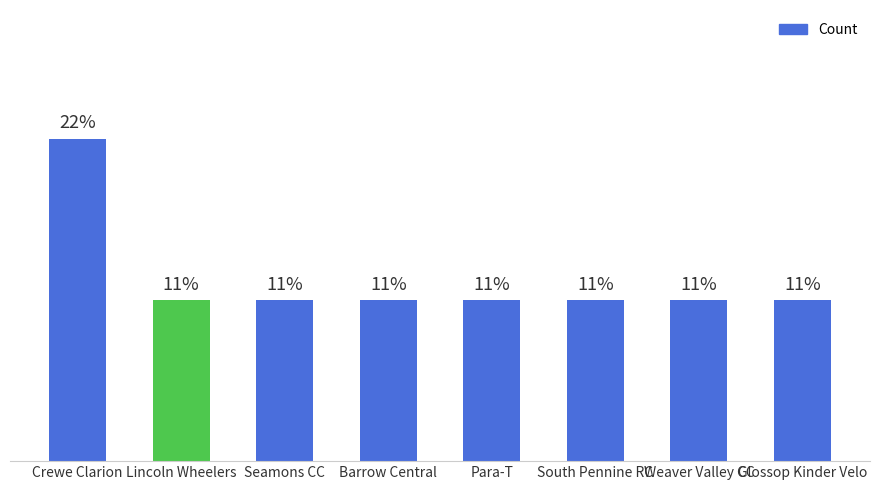

What is the sum of the values at South Pennine RC and Weaver Valley CC?

2